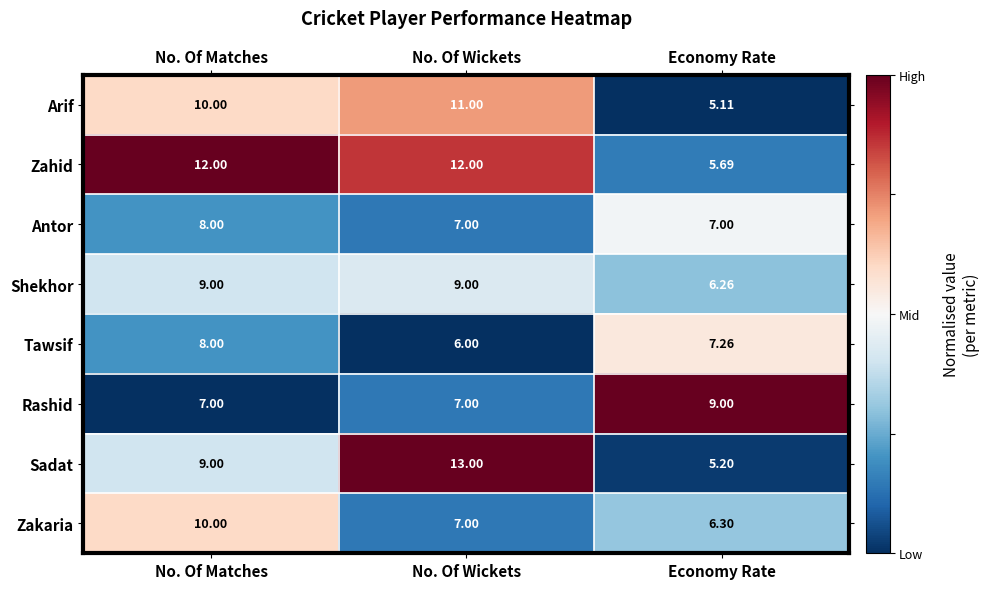

At which category does the chart reach its peak across all series?

No. Of Wickets